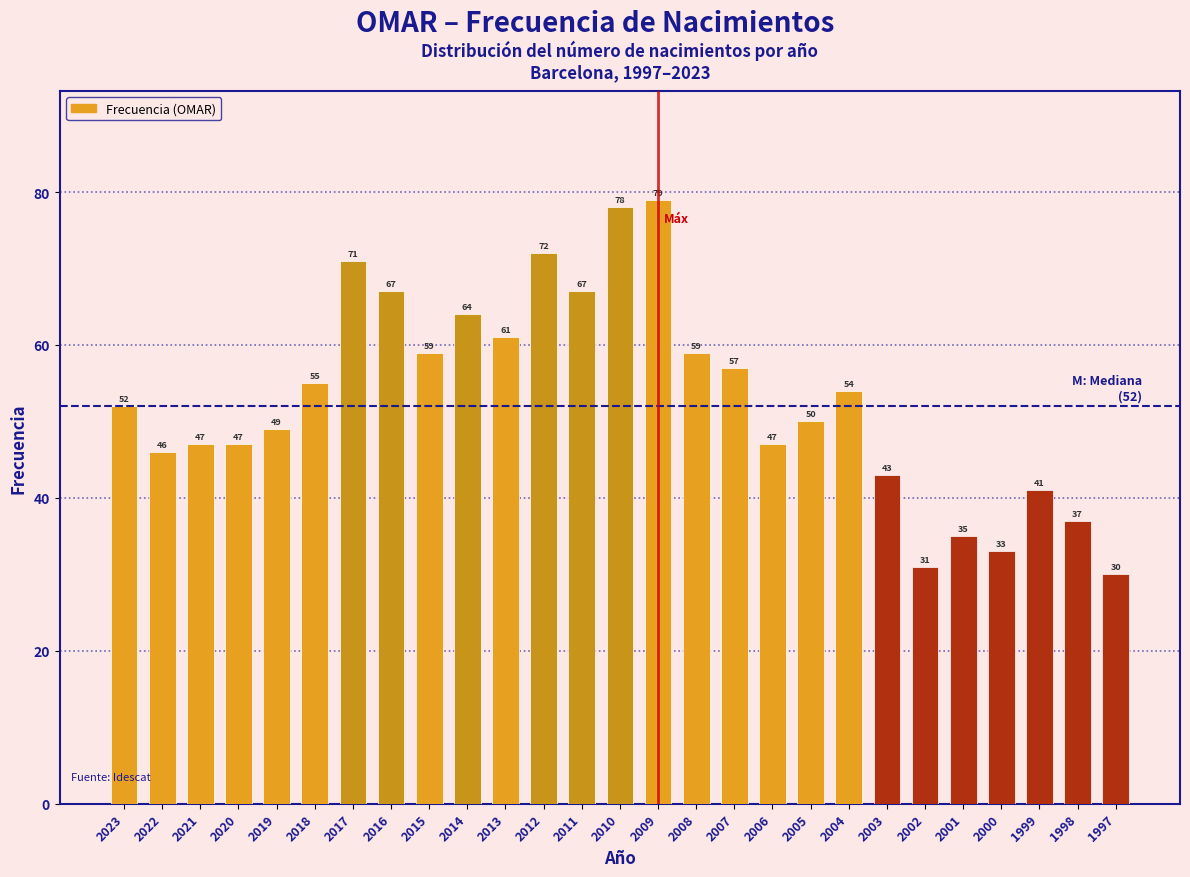

Reading right to left, transcribe all the data shown in this chart.

30	37	41	33	35	31	43	54	50	47	57	59	79	78	67	72	61	64	59	67	71	55	49	47	47	46	52